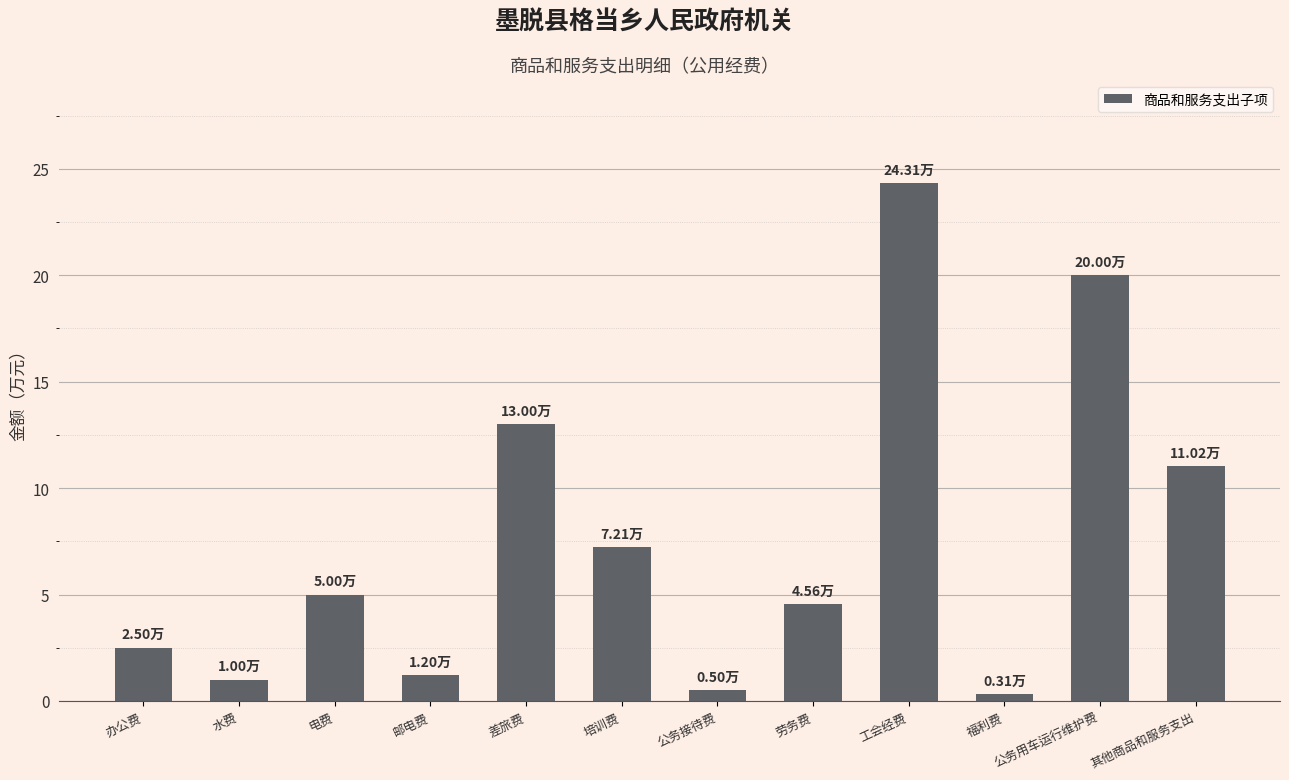

True or false: the data shows 2.5 at 办公费.

True